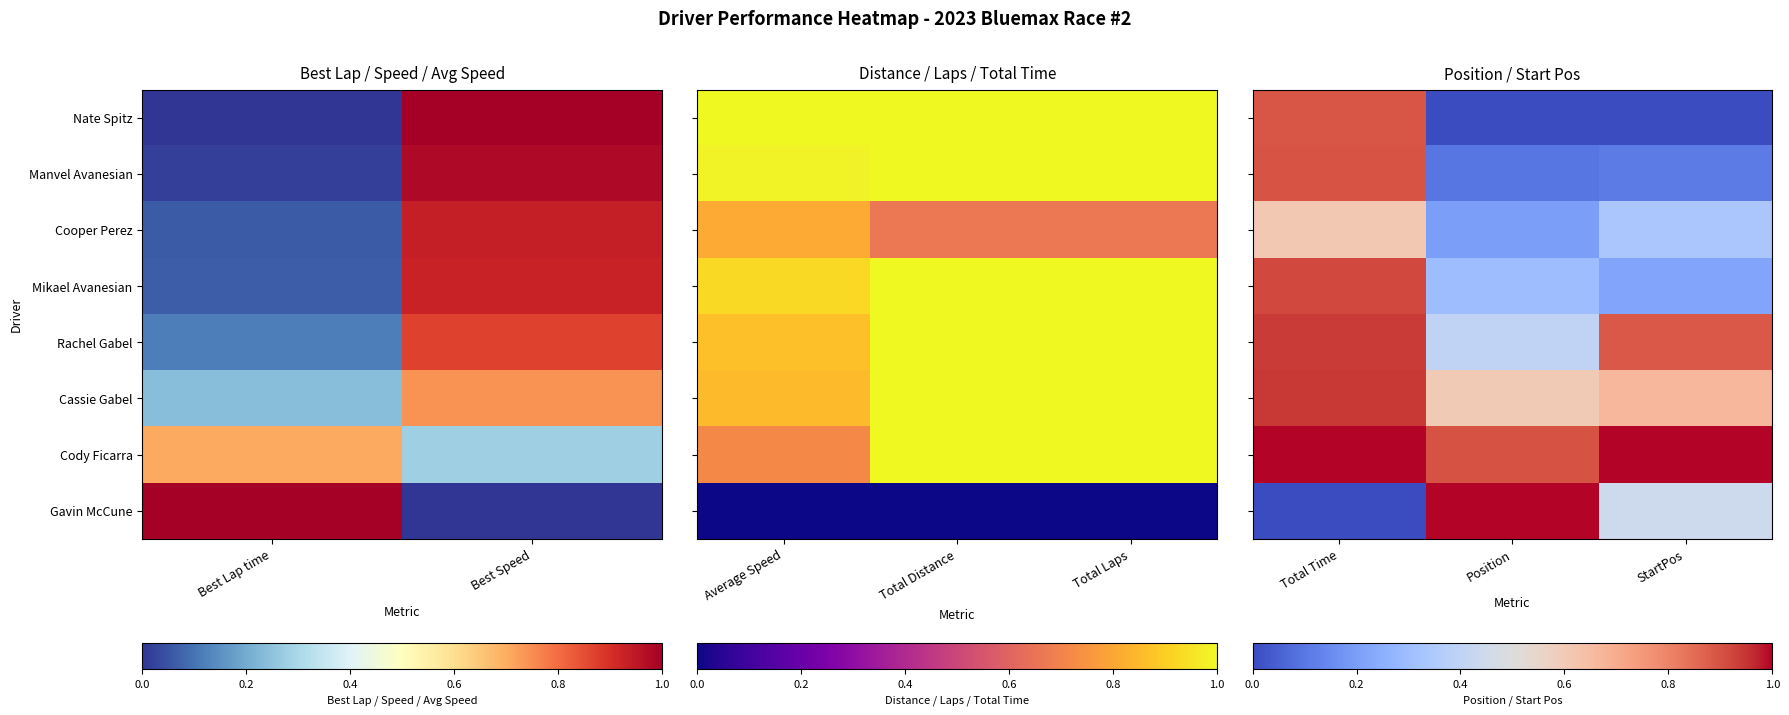

At how many categories does at least one series exceed 0?

3